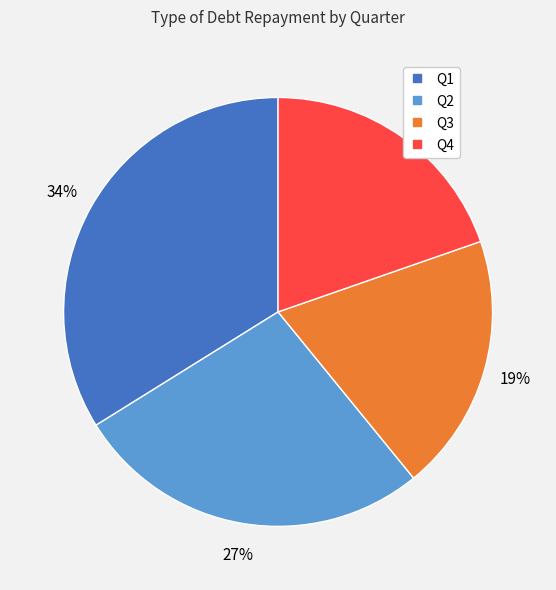

True or false: Q3 accounts for 10% of the total.

False